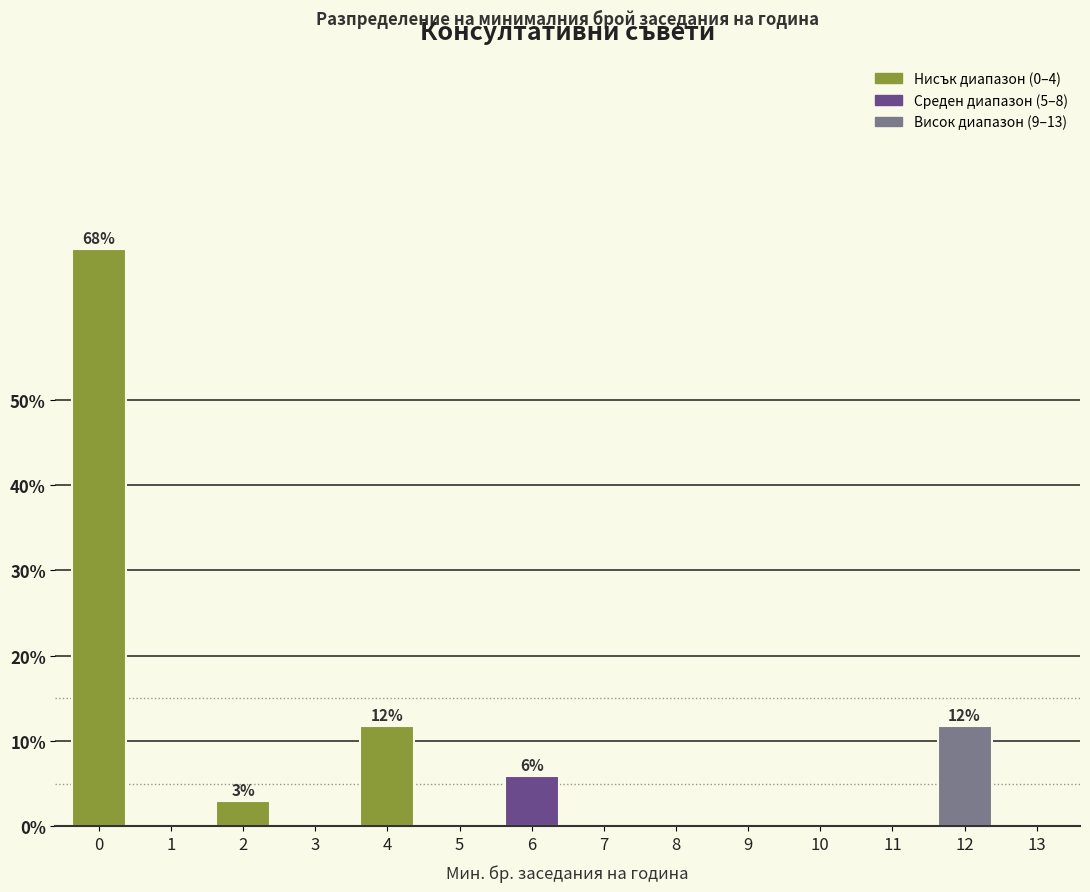

Reading left to right, what are all the values shown in this chart?

0=67.6	1=0.0	2=2.9	3=0.0	4=11.8	5=0.0	6=5.9	7=0.0	8=0.0	9=0.0	10=0.0	11=0.0	12=11.8	13=0.0